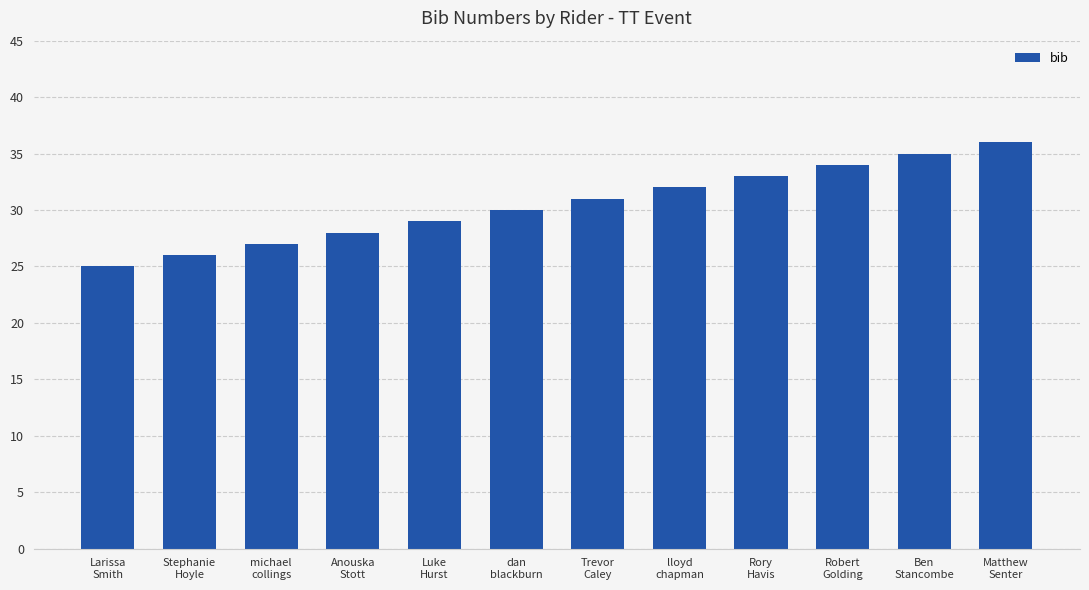

What is the maximum value shown in the chart?

36